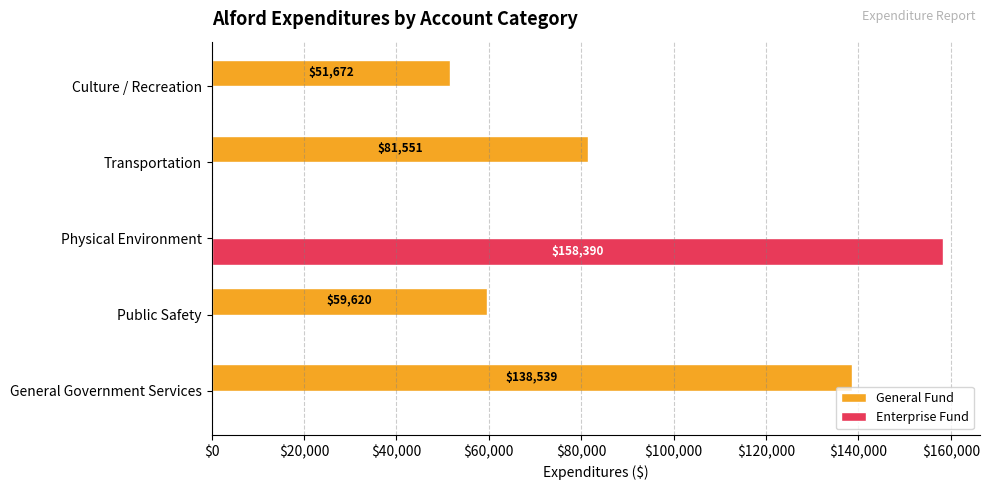

Which series has the largest range (max minus min)?

Enterprise Fund